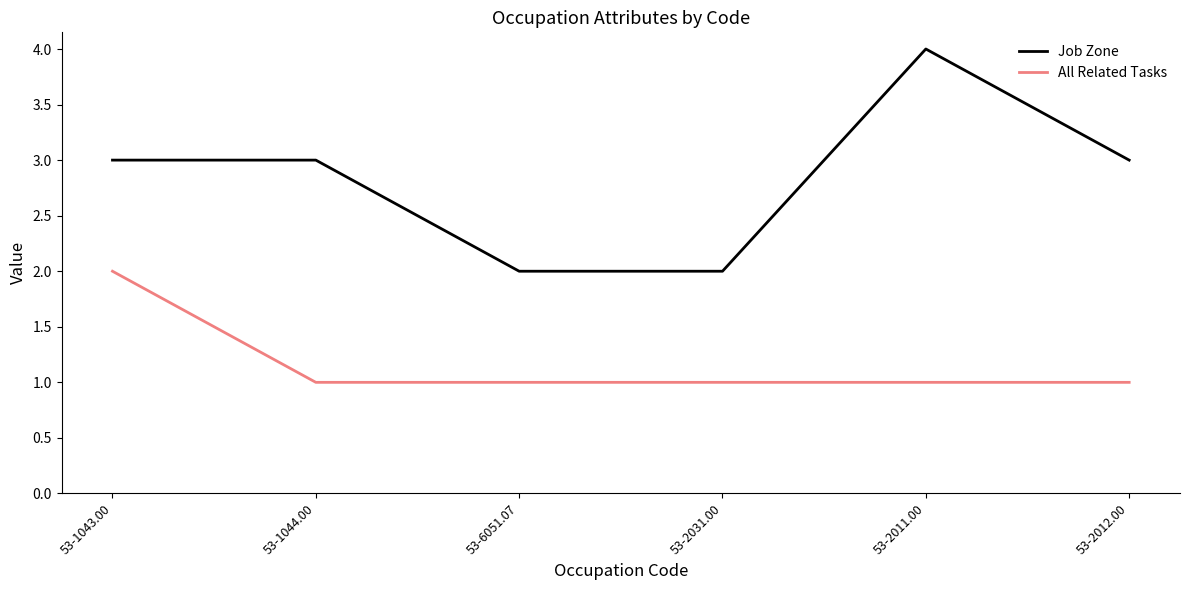

What is the smallest value displayed?

1